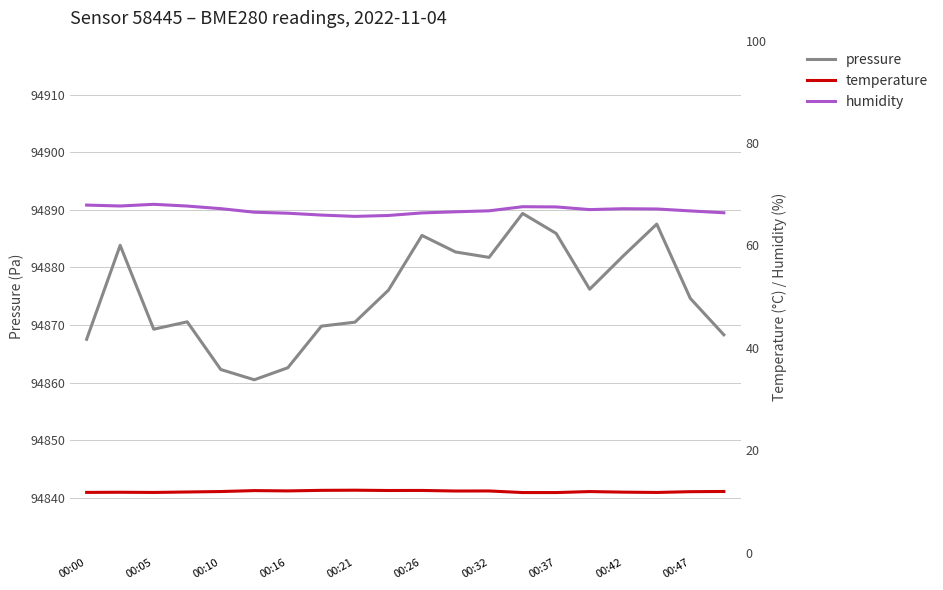

Reading left to right, transcribe all the data shown in this chart.

pressure: 94867.5	94883.8	94869.3	94870.6	94862.3	94860.5	94862.6	94869.8	94870.5	94876.1	94885.6	94882.7	94881.8	94889.4	94885.9	94876.2	94882.0	94887.5	94874.6	94868.3
temperature: 11.8	11.8	11.7	11.8	11.9	12.1	12.0	12.2	12.2	12.1	12.1	12.0	12.0	11.7	11.7	11.9	11.8	11.7	11.9	11.9
humidity: 67.9	67.7	68.0	67.7	67.2	66.5	66.3	65.9	65.7	65.8	66.3	66.6	66.8	67.6	67.5	67.0	67.2	67.1	66.7	66.4